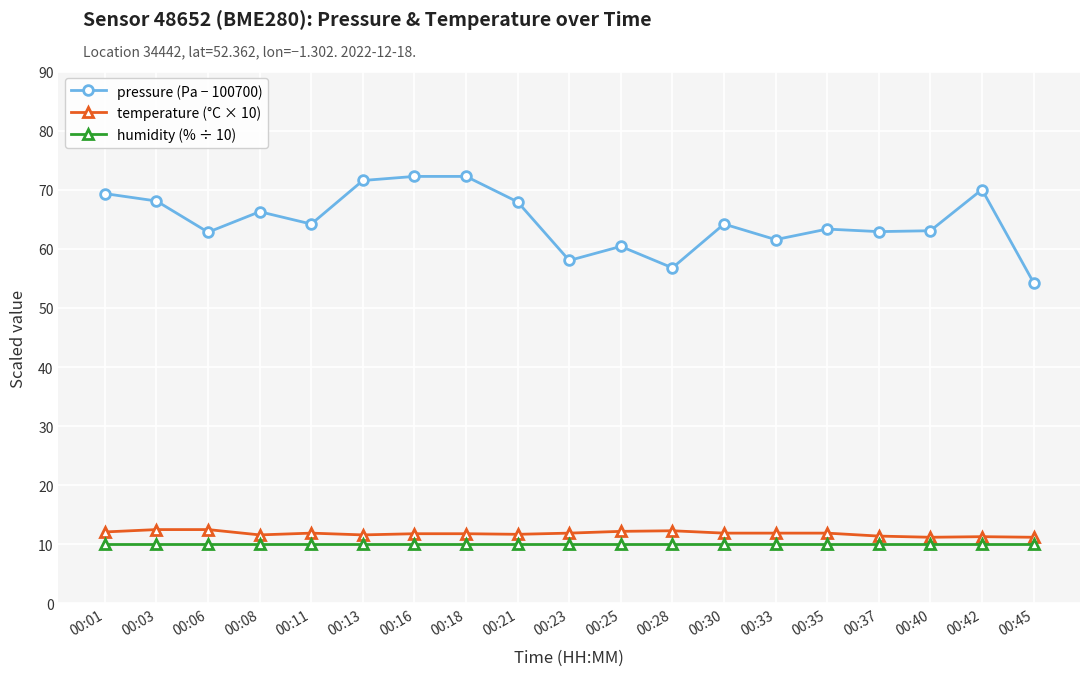

What is the total value across all series at 00:06?

85.3